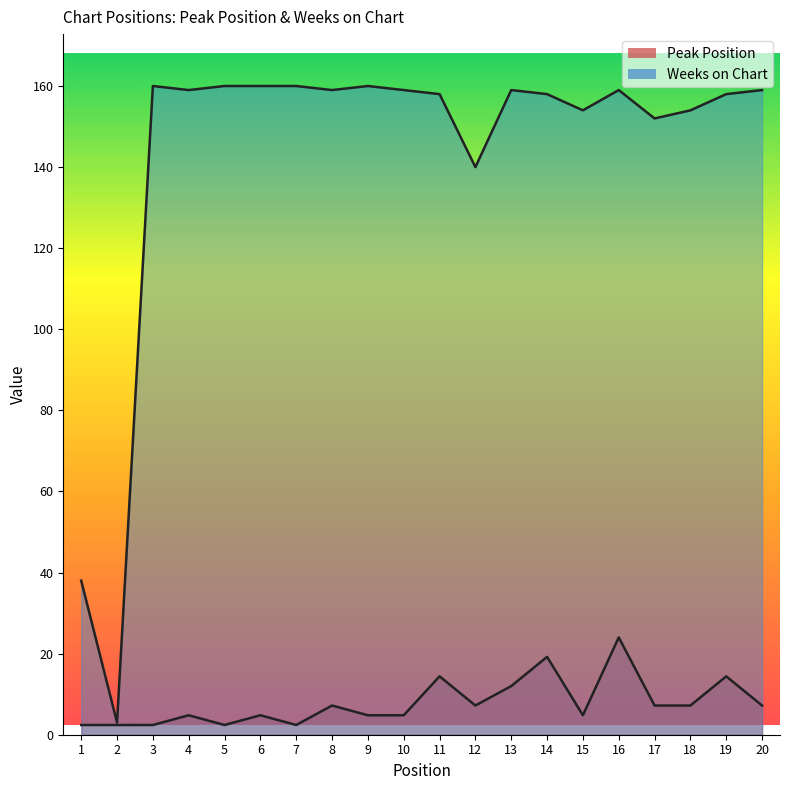

True or false: Peak Position and Weeks on Chart intersect in this chart.

False